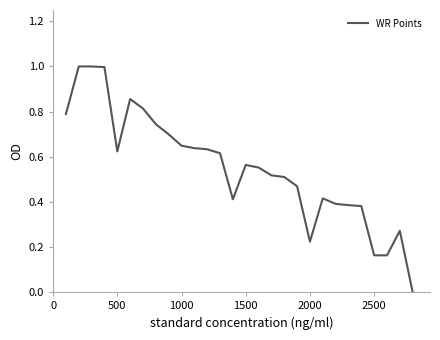

What is the greatest value displayed?

1.0